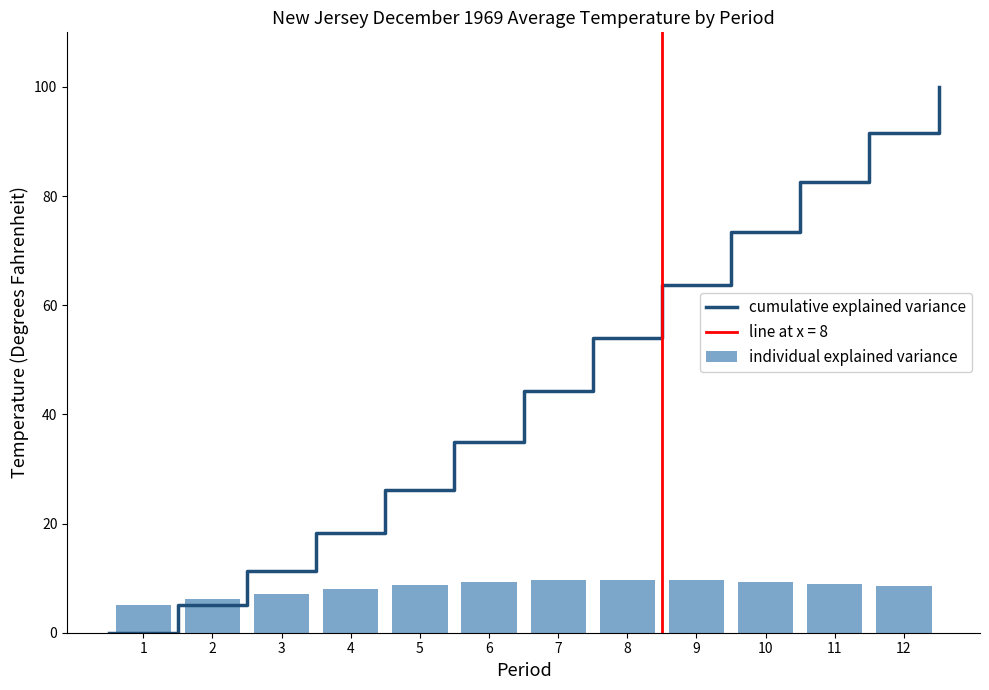

Between 12 and 5, which is larger?

5